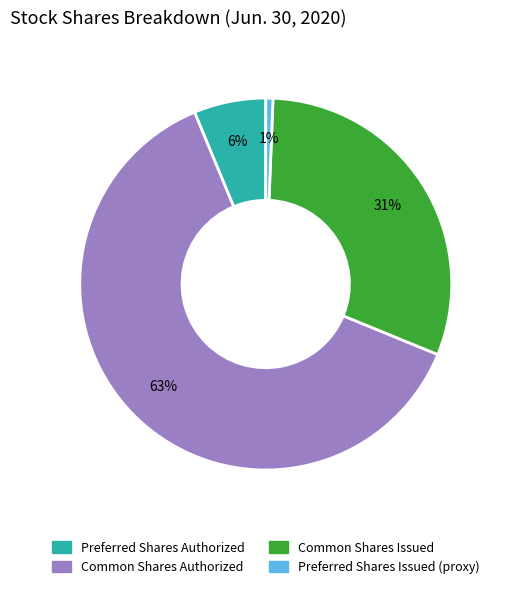

Does any single category account for the majority?

Yes